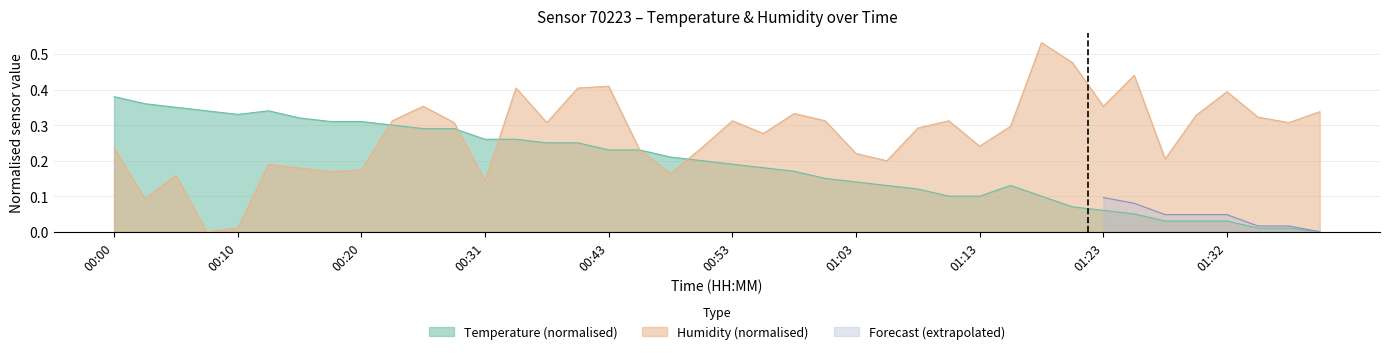

In temperature, how many points are lower than both neighbors (excluding endpoints)?

1